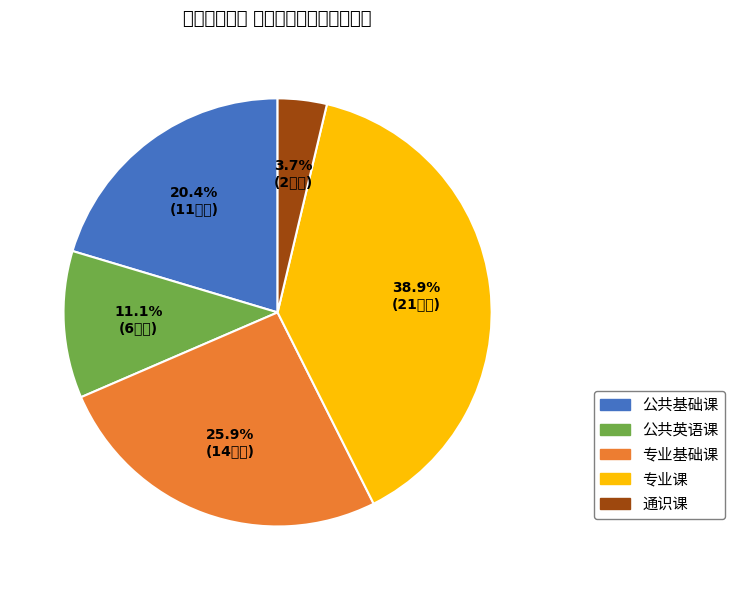

Which category has the biggest portion of the pie?

专业课